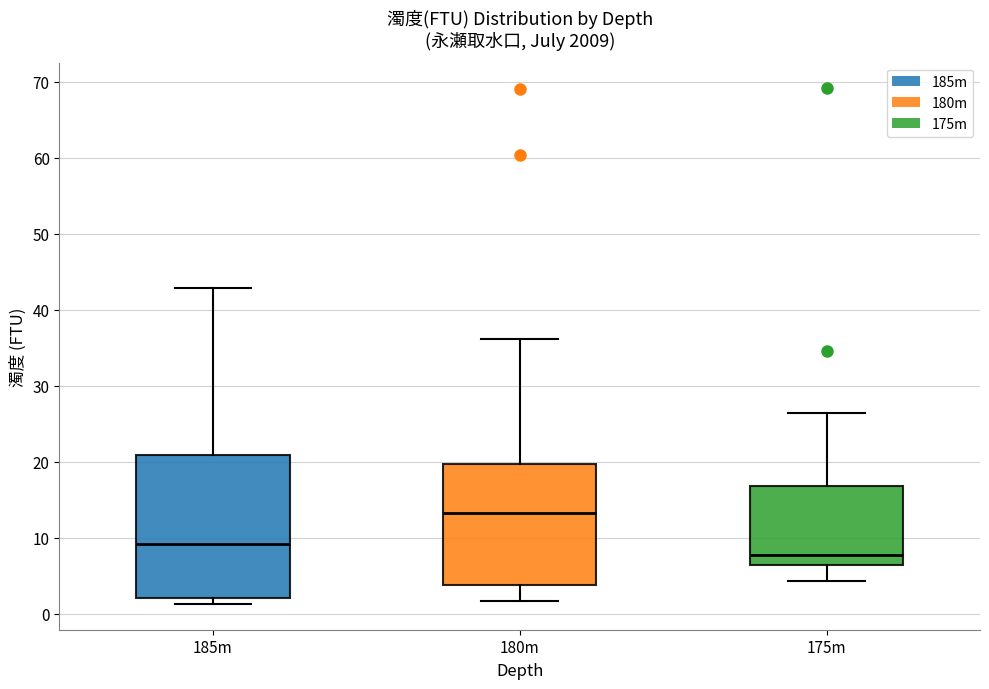

Where does the median line of the box for 180m sit on the y-axis? The values are not printed on the chart, so give them approximately, as read against the axis.

13